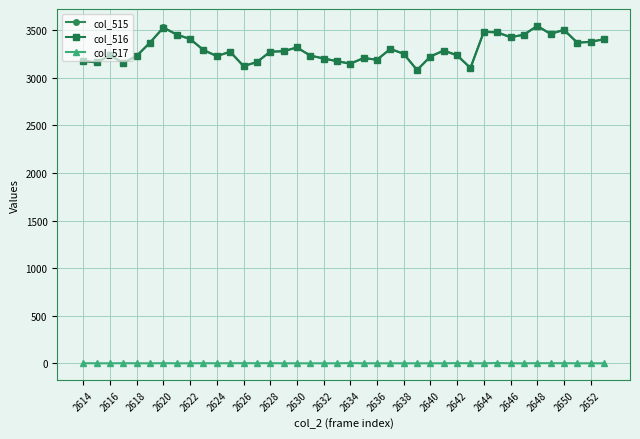

True or false: col_517 and col_516 intersect in this chart.

False